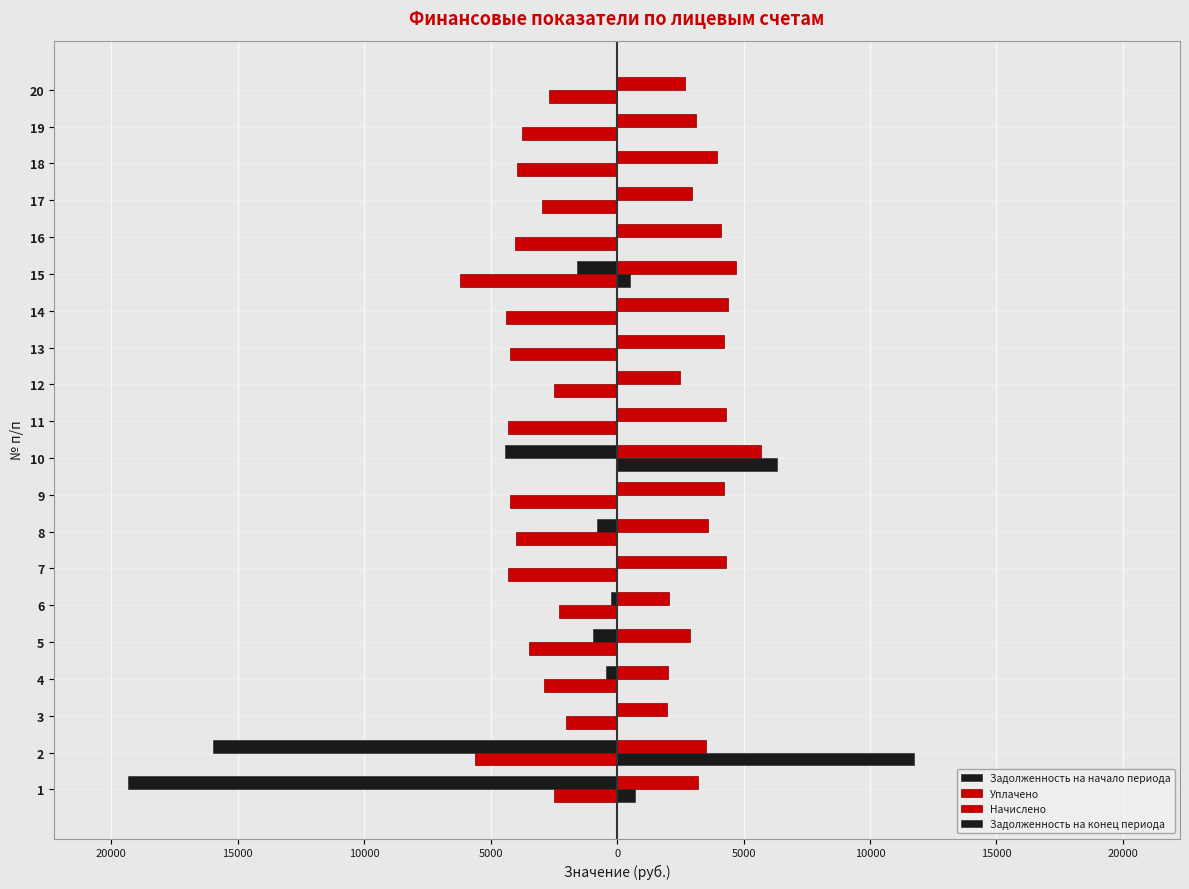

How many values in the Задолженность на начало периода series are below 0?

8